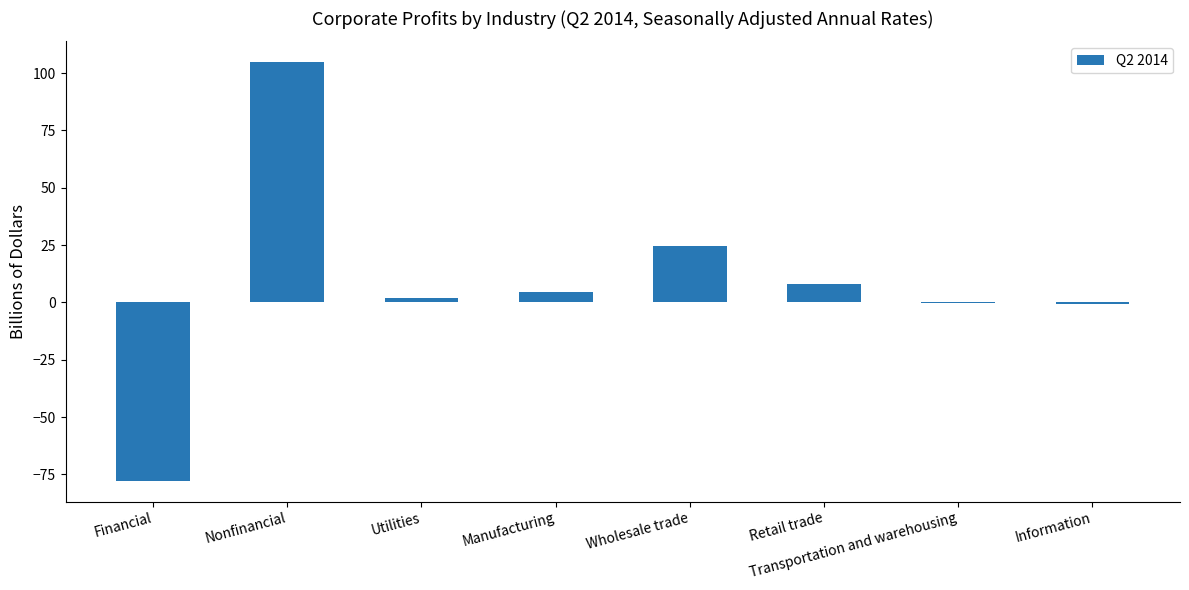

What is the sum of all values?

65.1